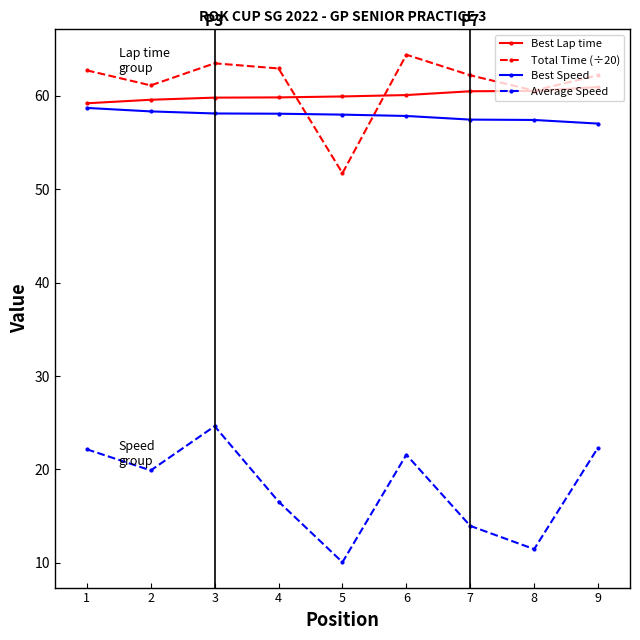

True or false: Average Speed and Best Speed cross at least once.

False